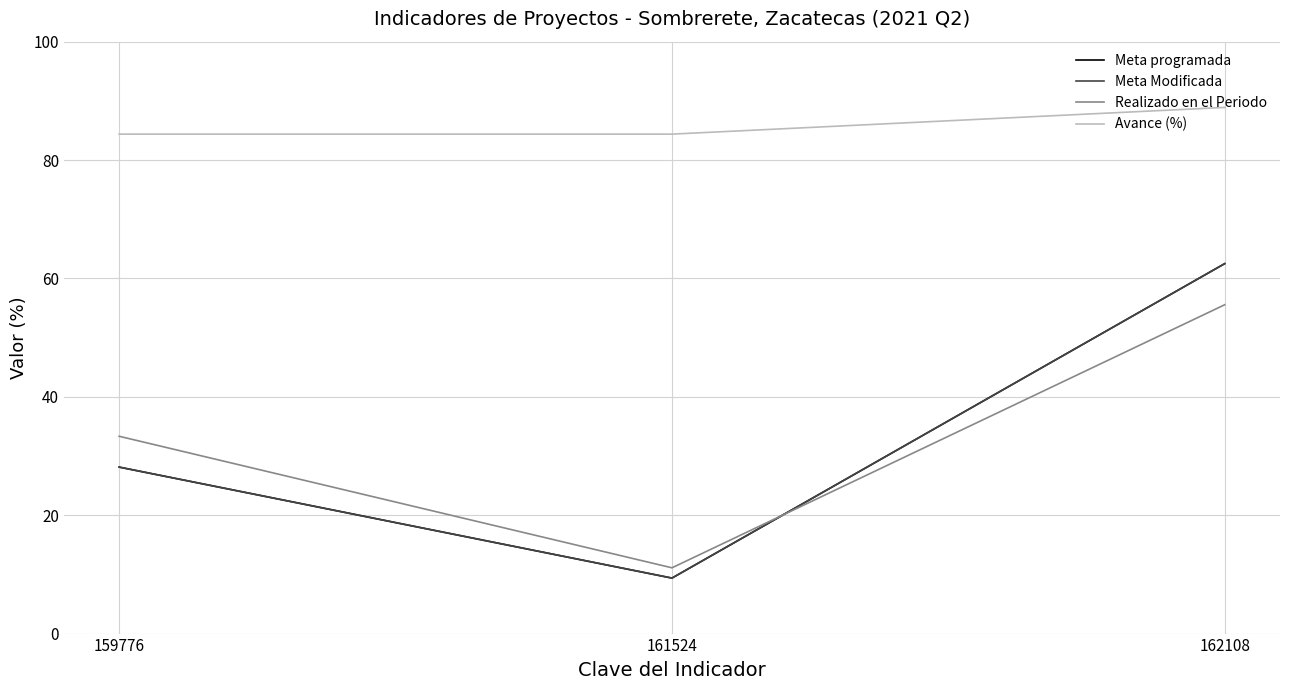

What is the value of the Realizado en el Periodo point at the 2nd from the left?

11.1